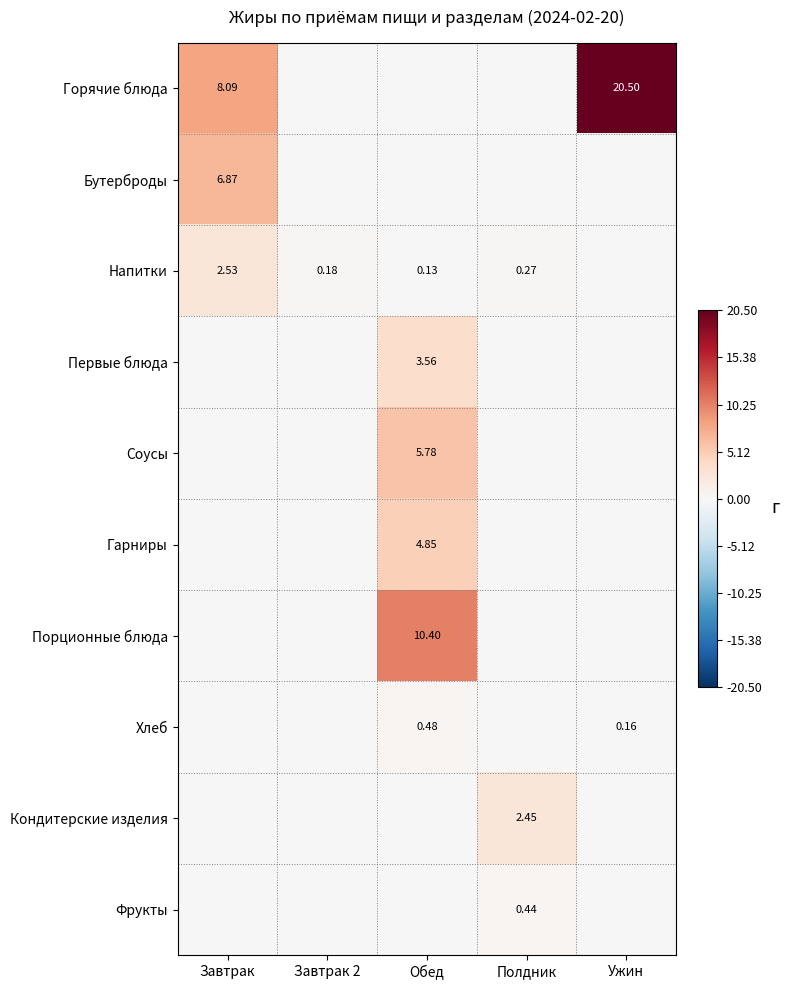

Is the value of Напитки at Завтрак greater than the value of Фрукты at Полдник?

Yes